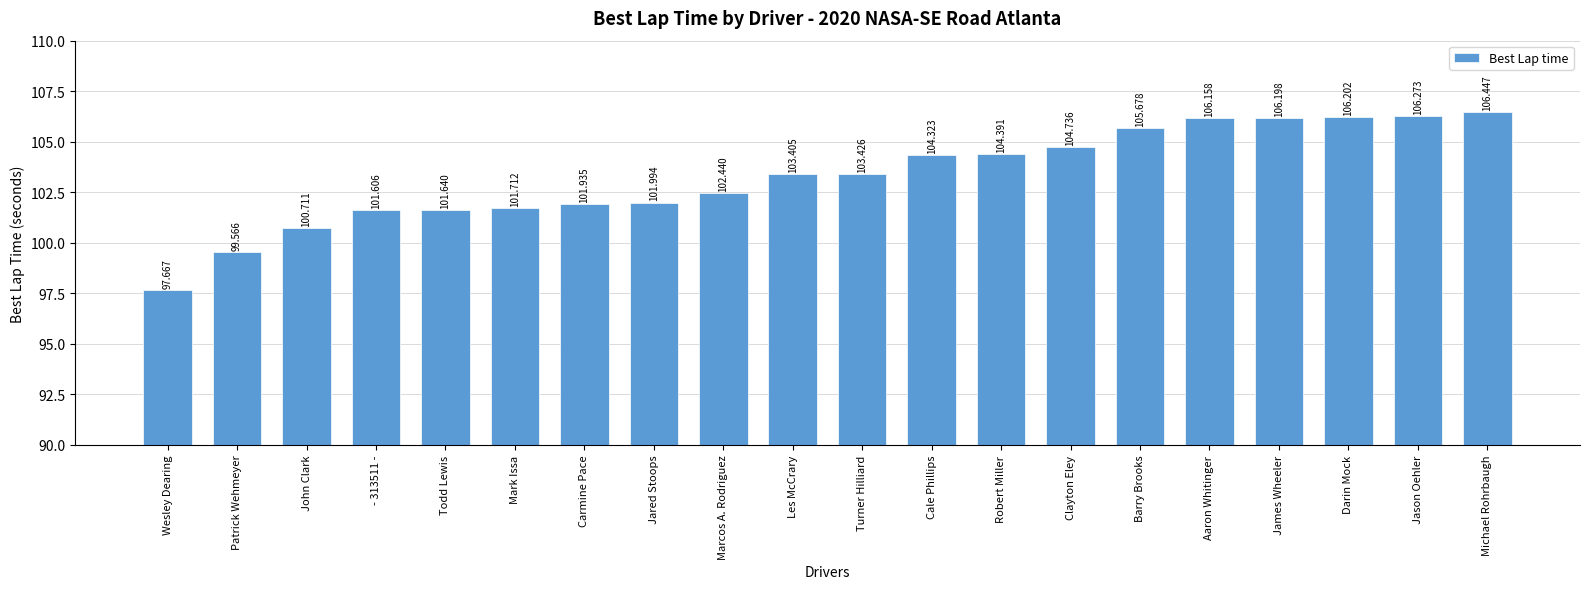

Between James Wheeler and Darin Mock, which is larger?

Darin Mock